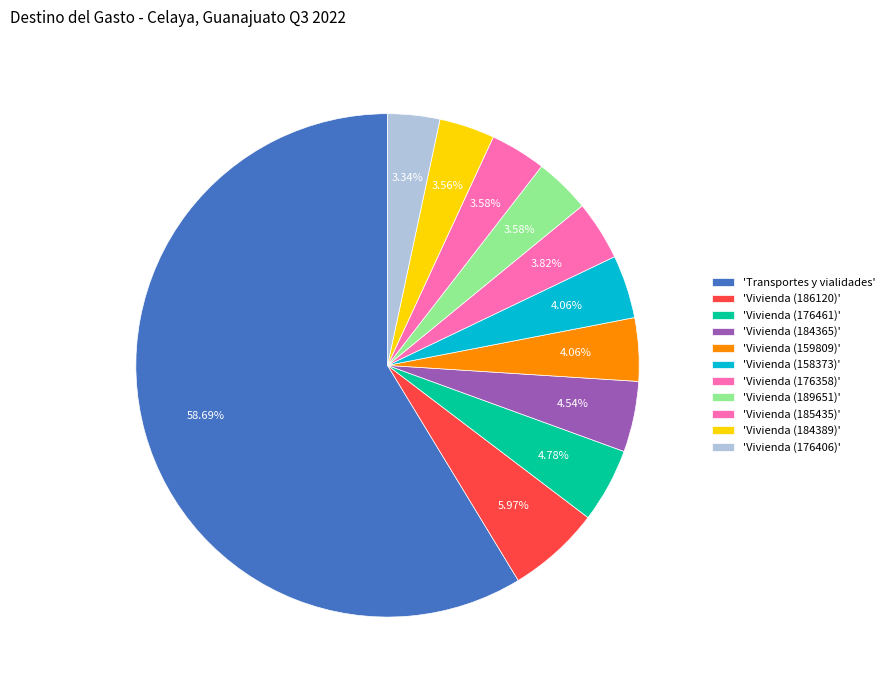

To the nearest percent, what is the average slice percentage?

9%